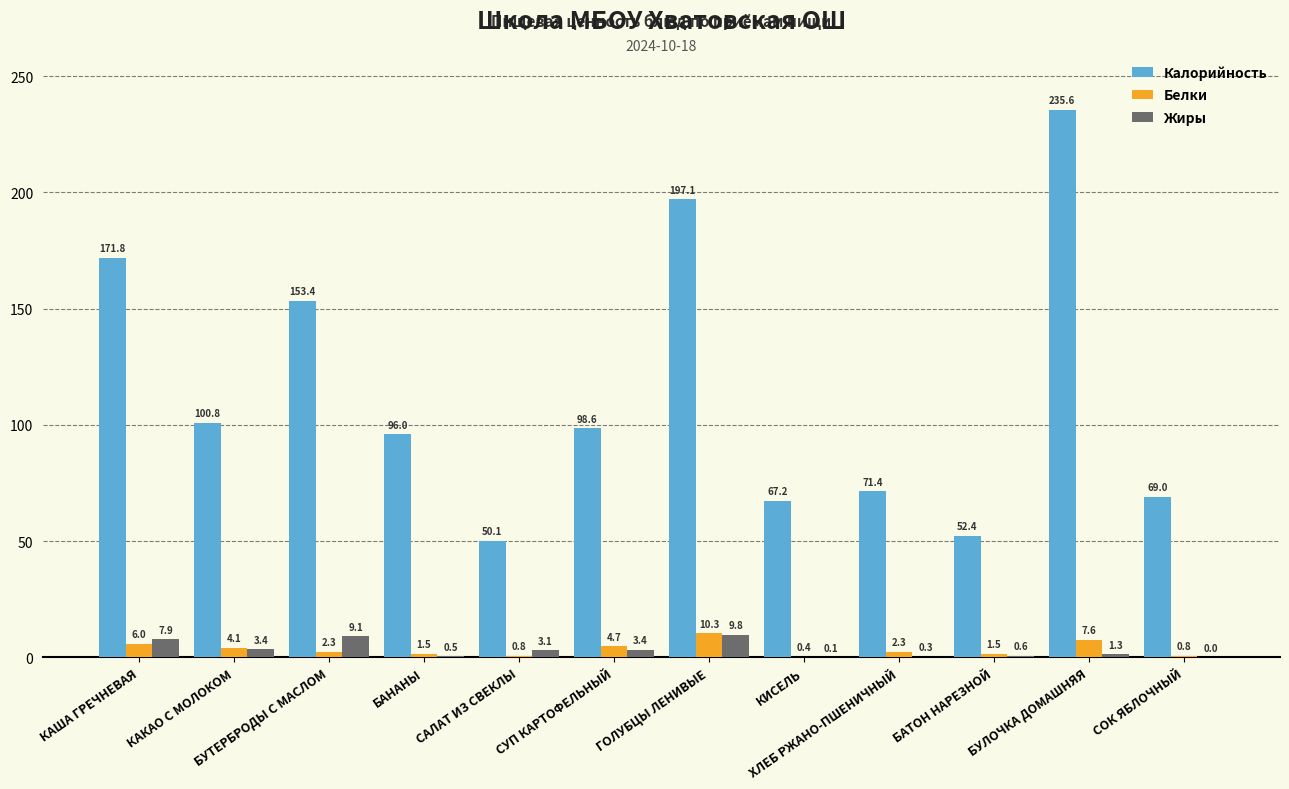

Which series has the largest total across all categories?

Калорийность